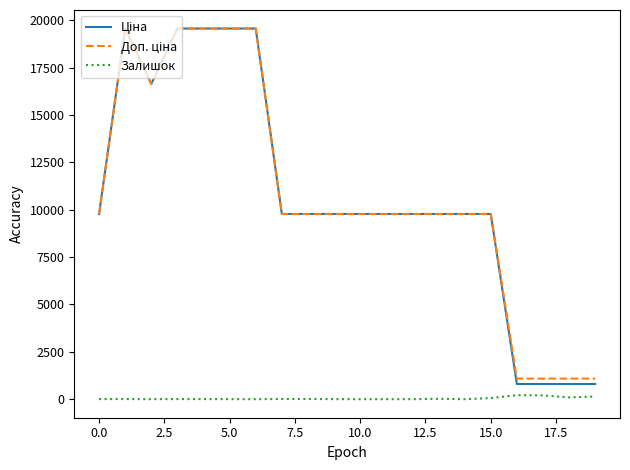

What is the maximum value shown in the chart?

19564.9